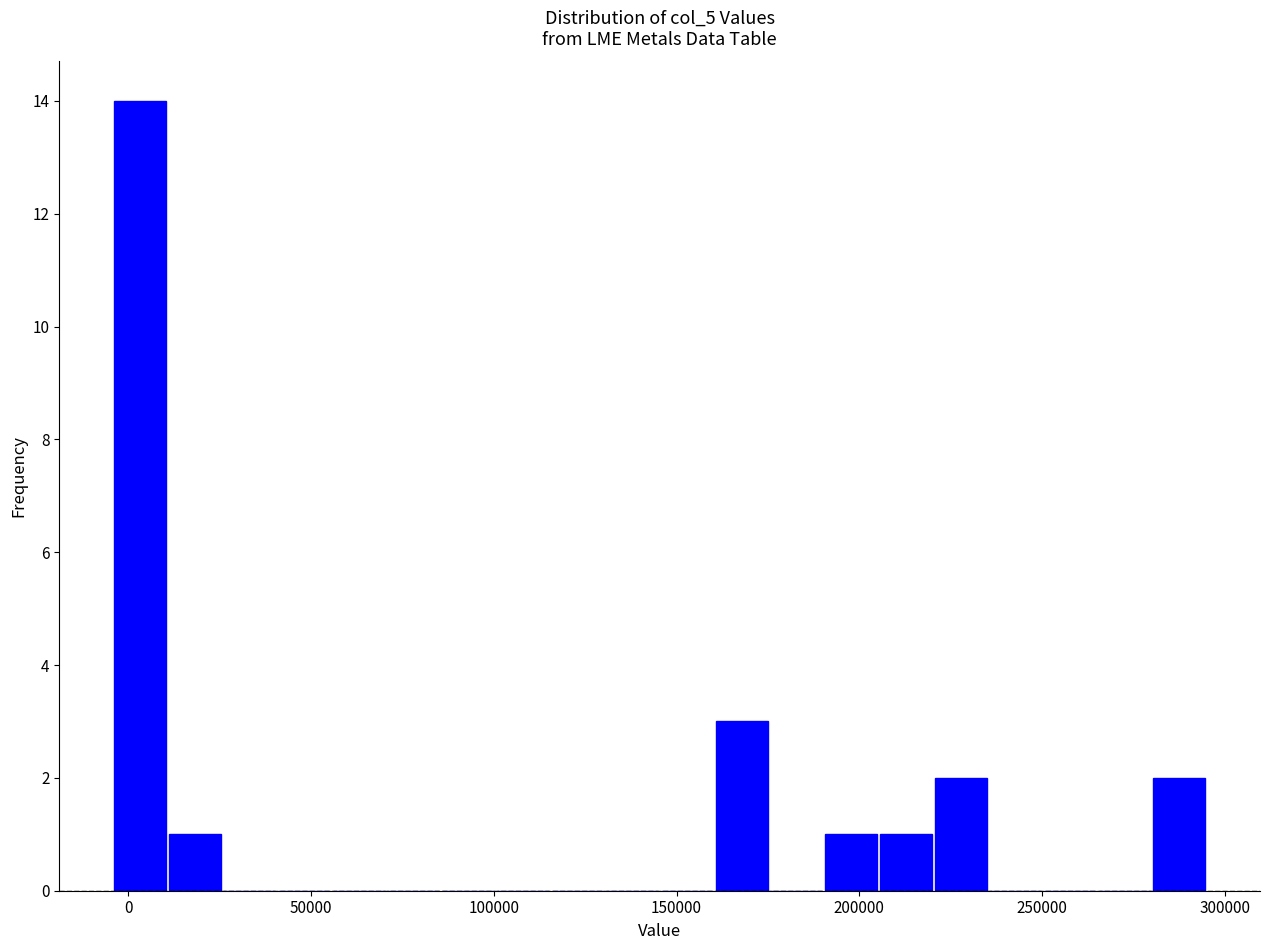

Read against the x-axis, roughly where is the centre of the tallest bar?

5000